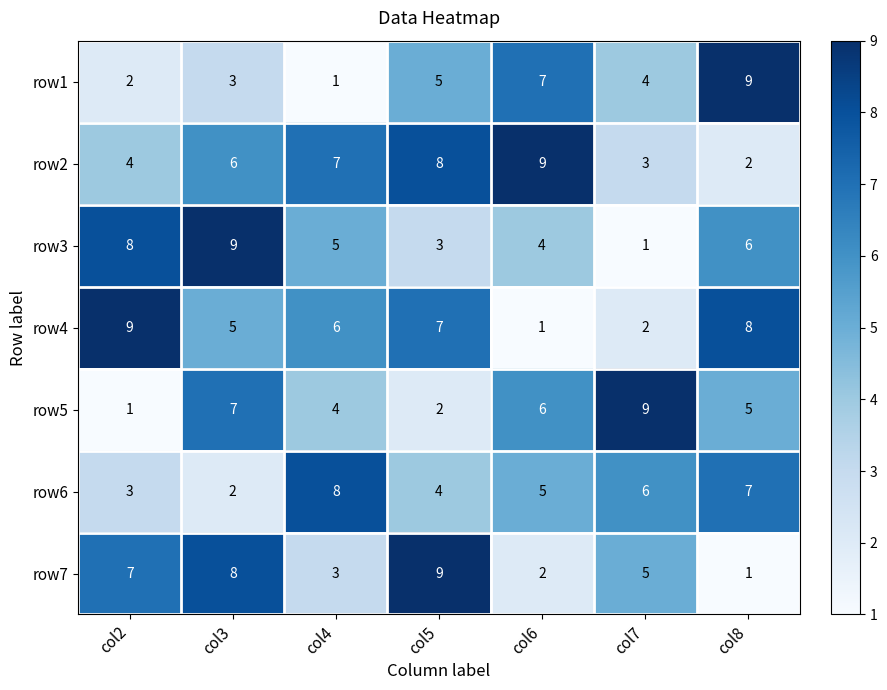

The value of row7 at col3 is 8. True or false?

True